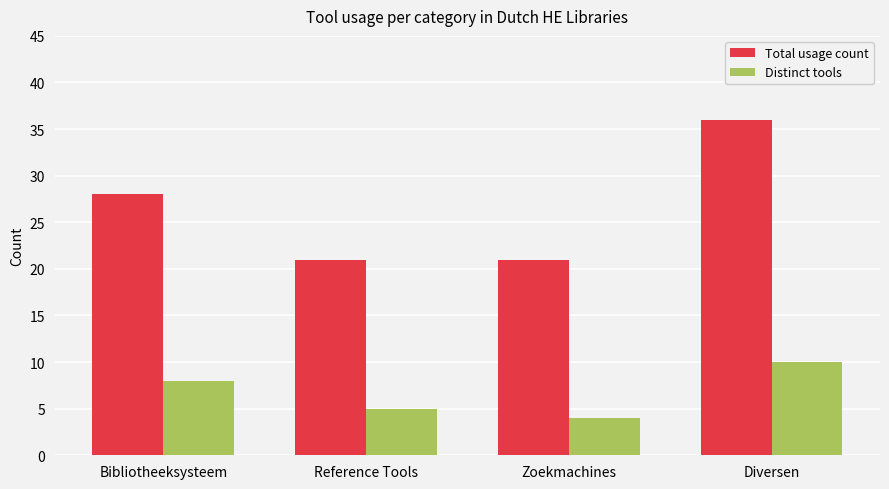

Rank the series by their average value, from lowest to highest.

Distinct tools, Total usage count